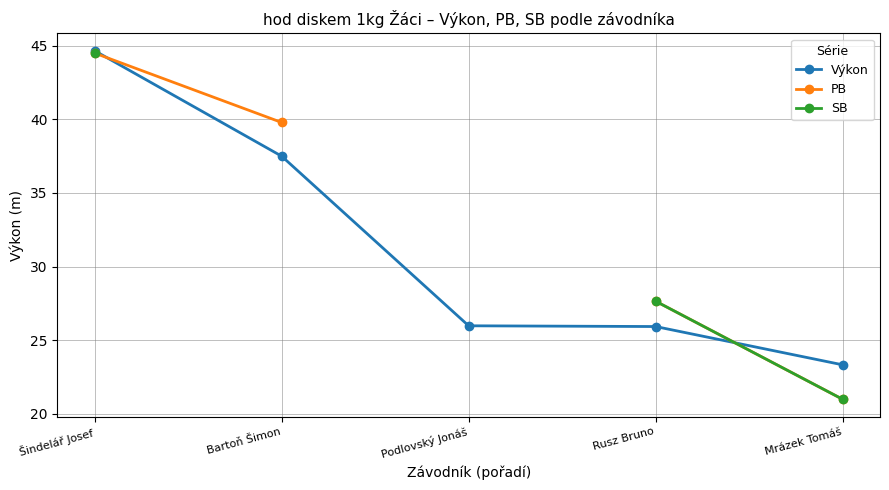

The value of SB at Rusz Bruno is 27.6. True or false?

True